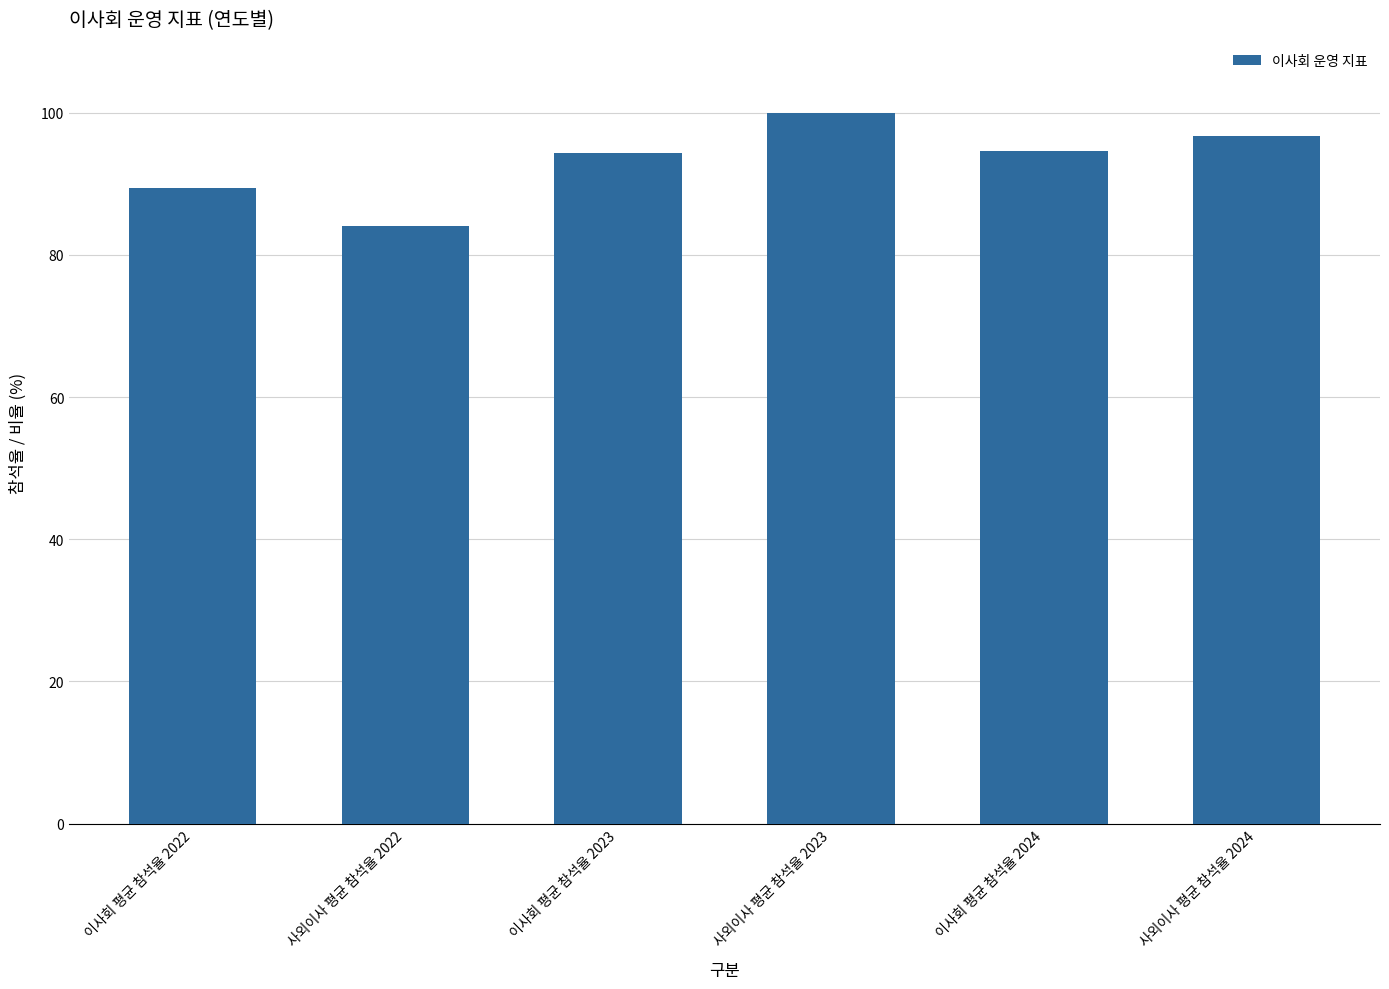

The chart shows a value of 100.0 at 사외이사 평균 참석율 2023. True or false?

True